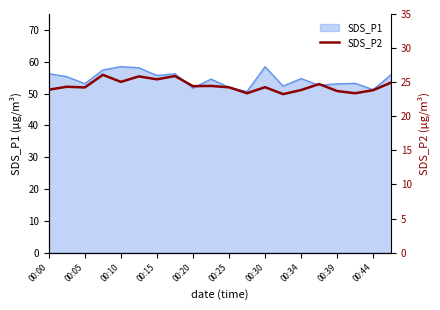

What is the difference between the maximum and minimum values?

2.8